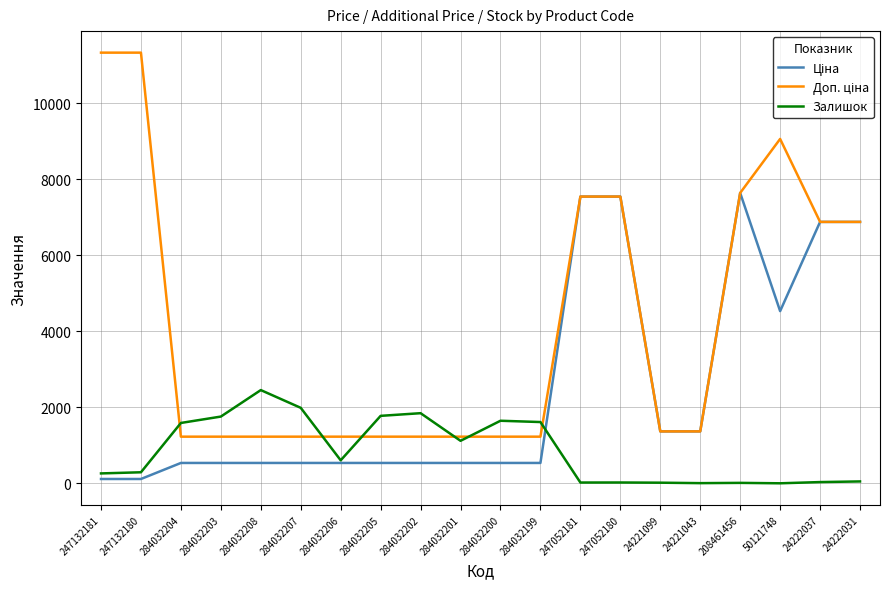

At how many categories does at least one series exceed 4777?

8